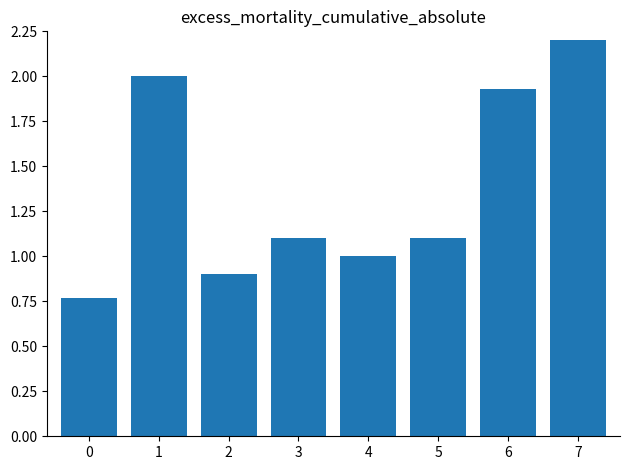

What is the average value?

1.4